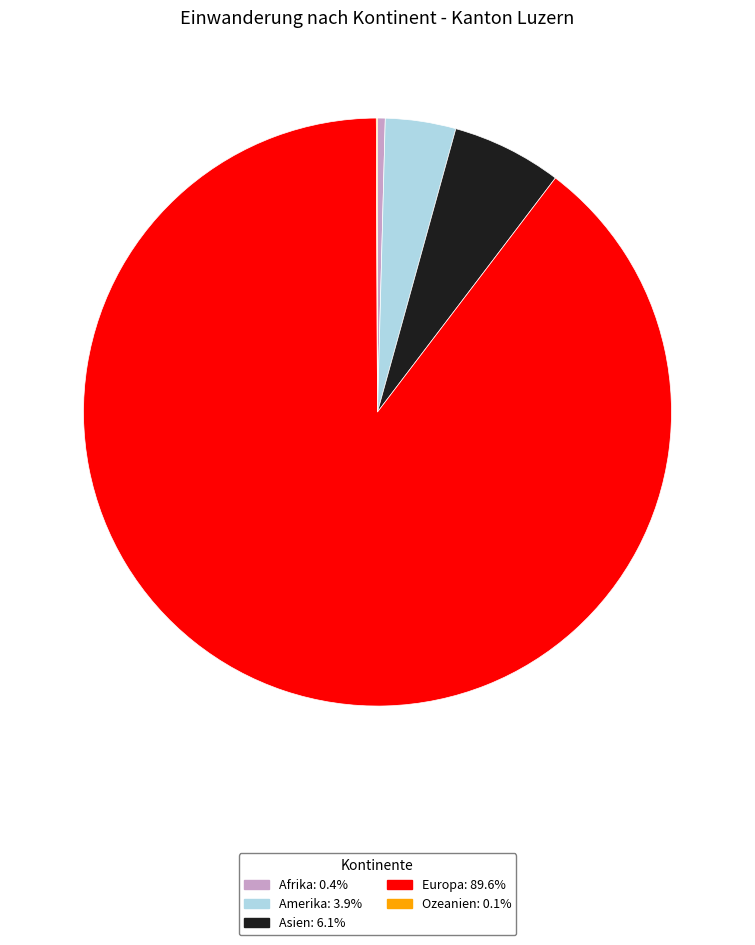

Is there any slice that represents more than half of the pie?

Yes